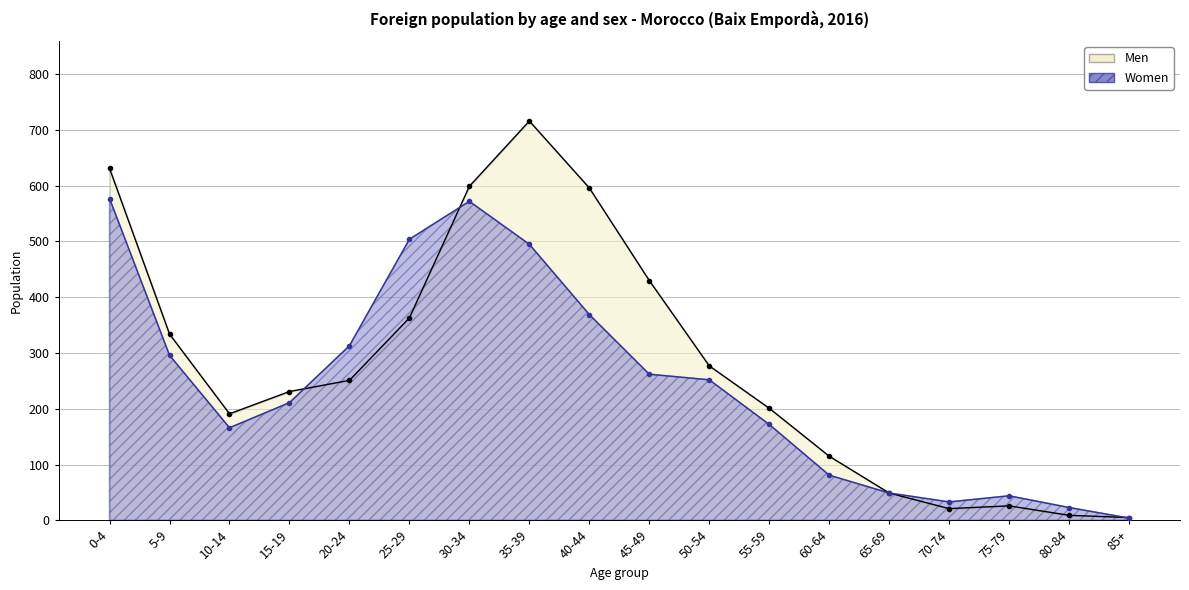

What is the average value of the Women series?

246